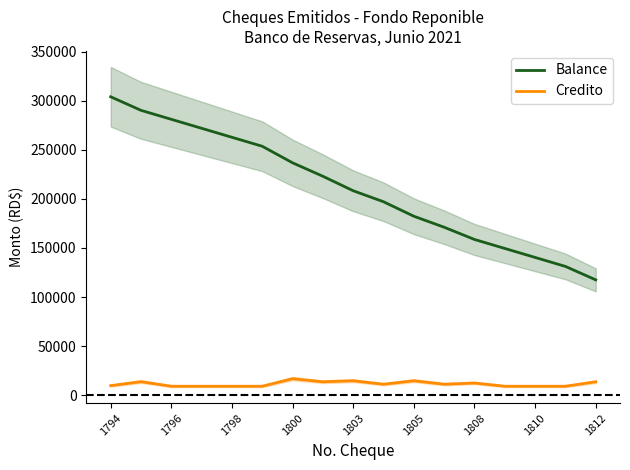

True or false: Credito and Balance intersect in this chart.

False